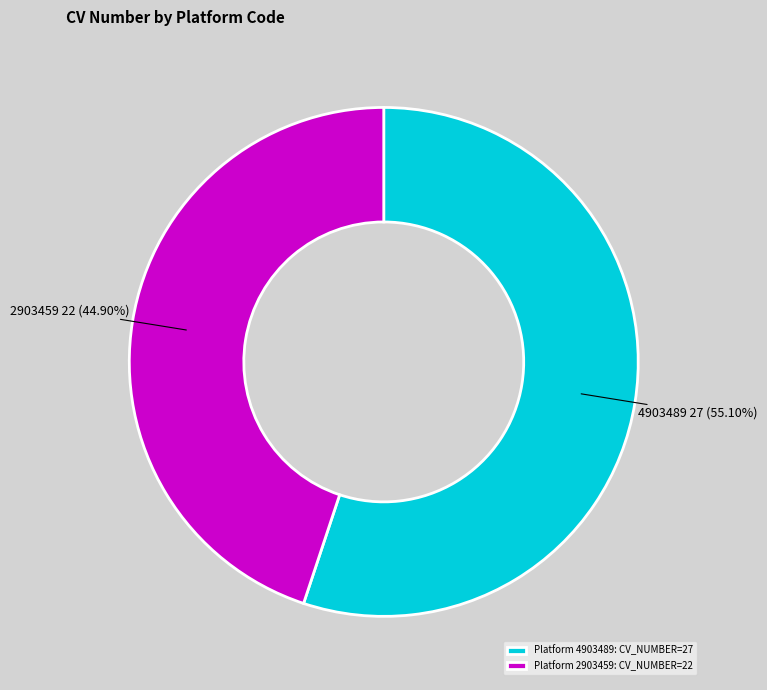

Which has a higher value, Platform 4903489: CV_NUMBER=27 or Platform 2903459: CV_NUMBER=22?

Platform 4903489: CV_NUMBER=27